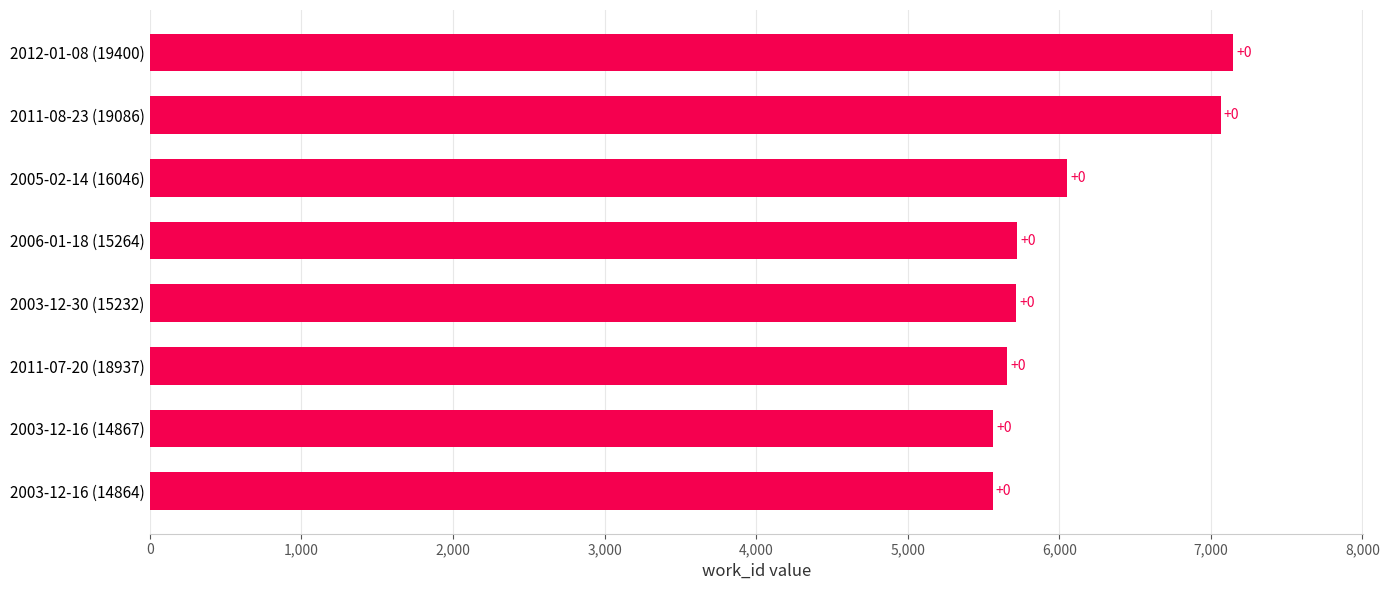

How many bars are there in total?

8